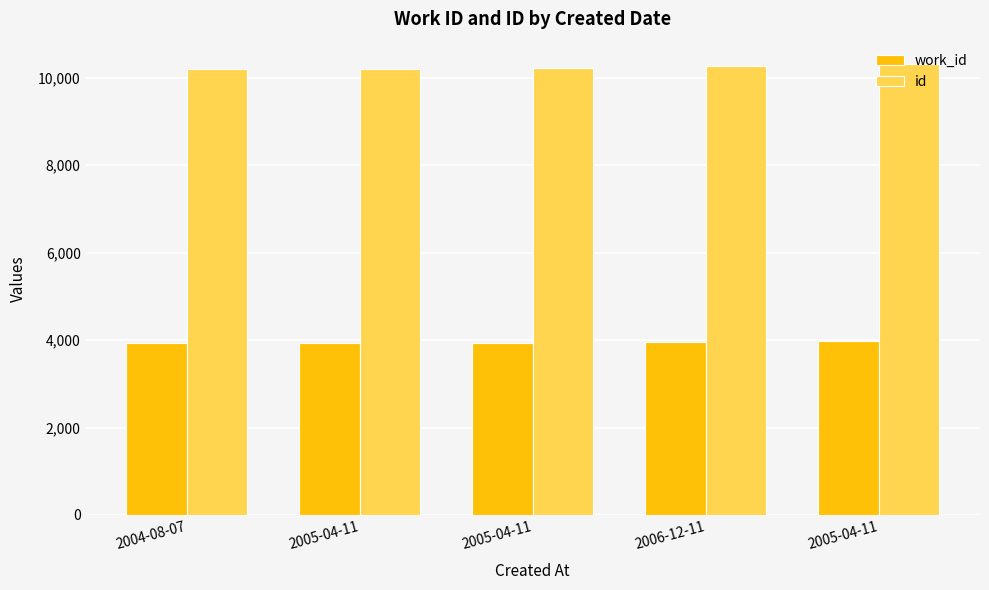

What is the difference between the highest and lowest values at 2005-04-11?

6278